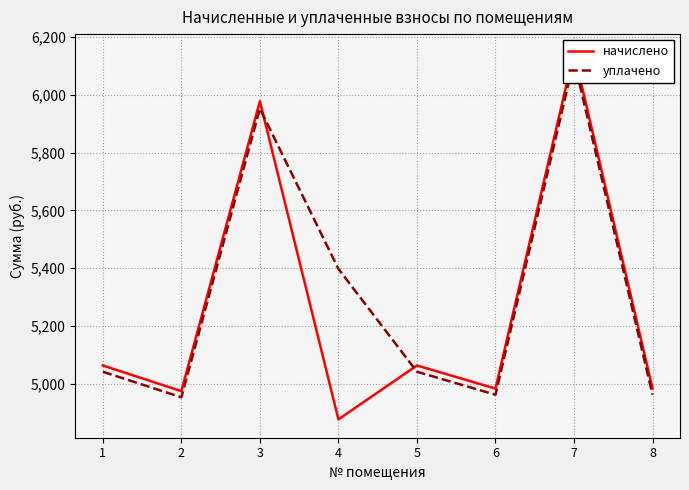

True or false: уплачено has a value of 8489.9 at 1.

False